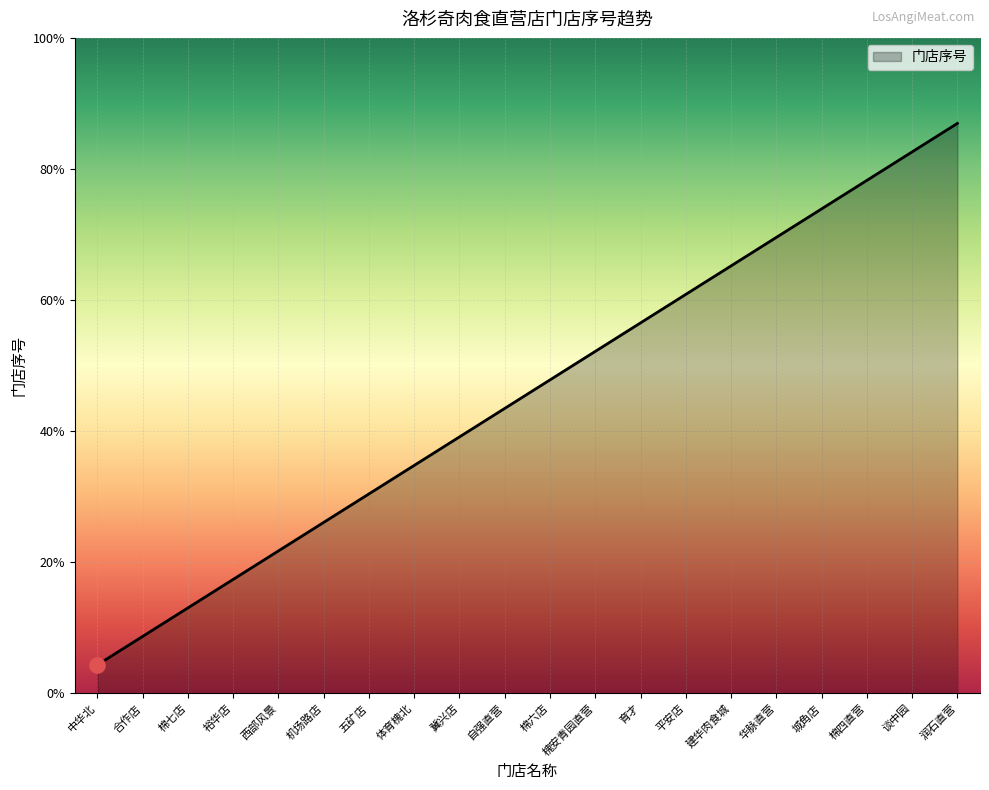

What is the ratio of the value at 润石直营 to the value at 城角店?

1.2